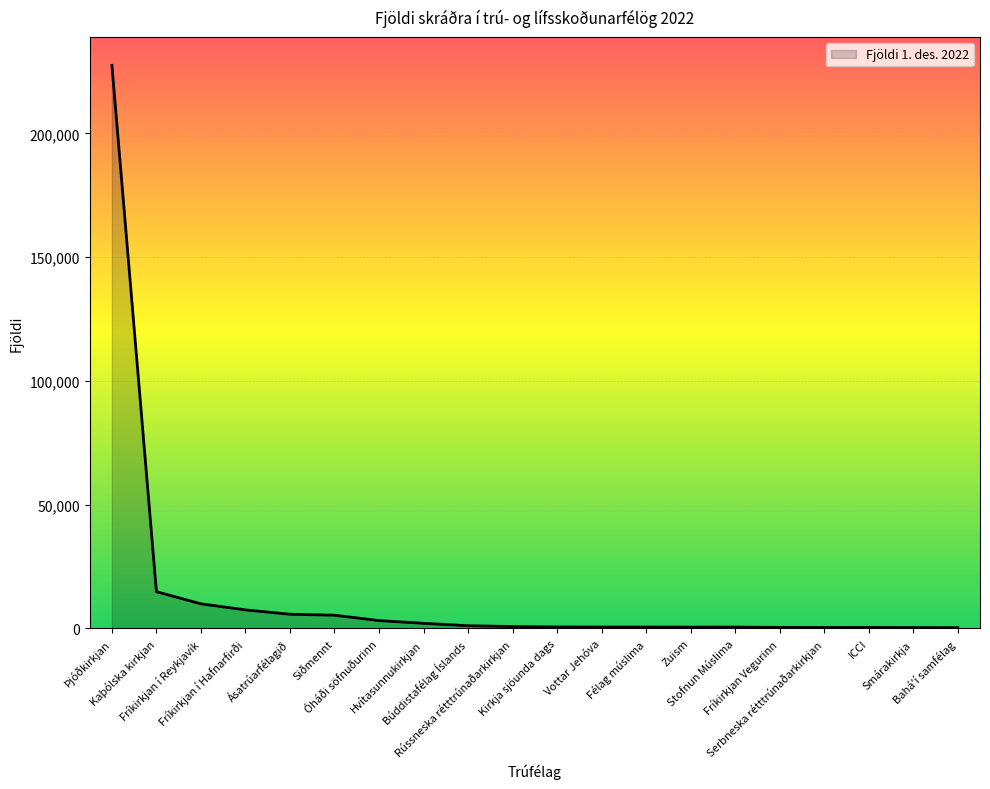

What is the greatest value displayed?

227471